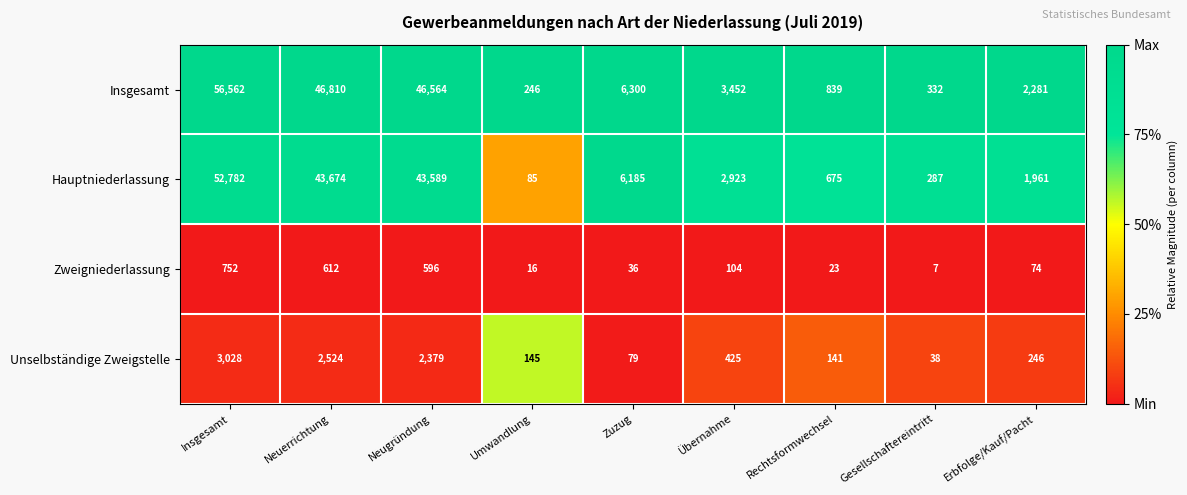

Is the value of Insgesamt at Übernahme greater than the value of Hauptniederlassung at Neugründung?

No